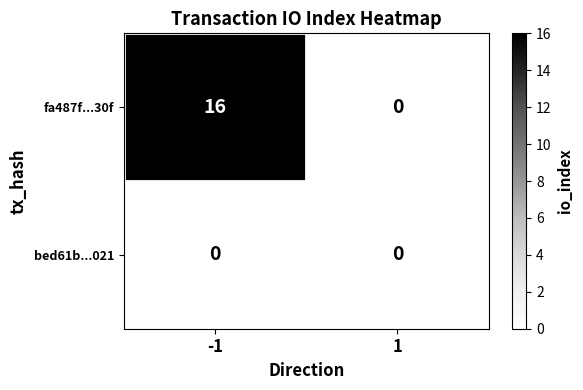

Is it true that bed61b...021 equals 0 at -1?

True